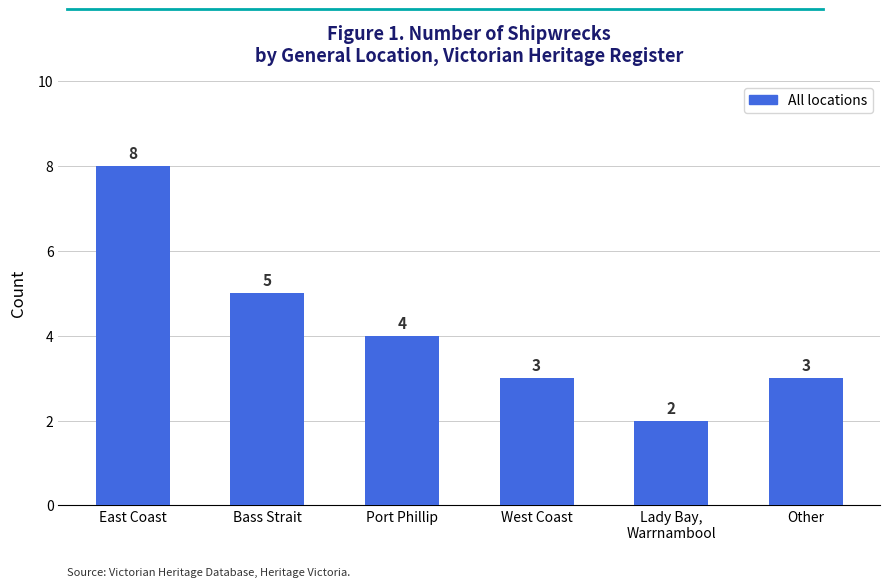

Are the bars grouped side by side (vs. stacked)?

No